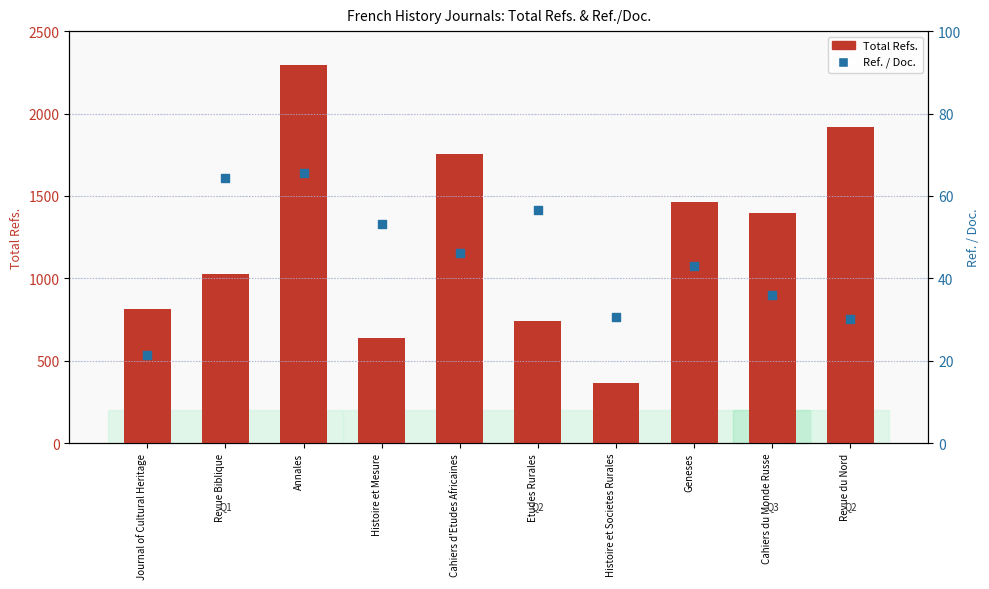

Which series contains the lowest Y value?

Ref. / Doc.